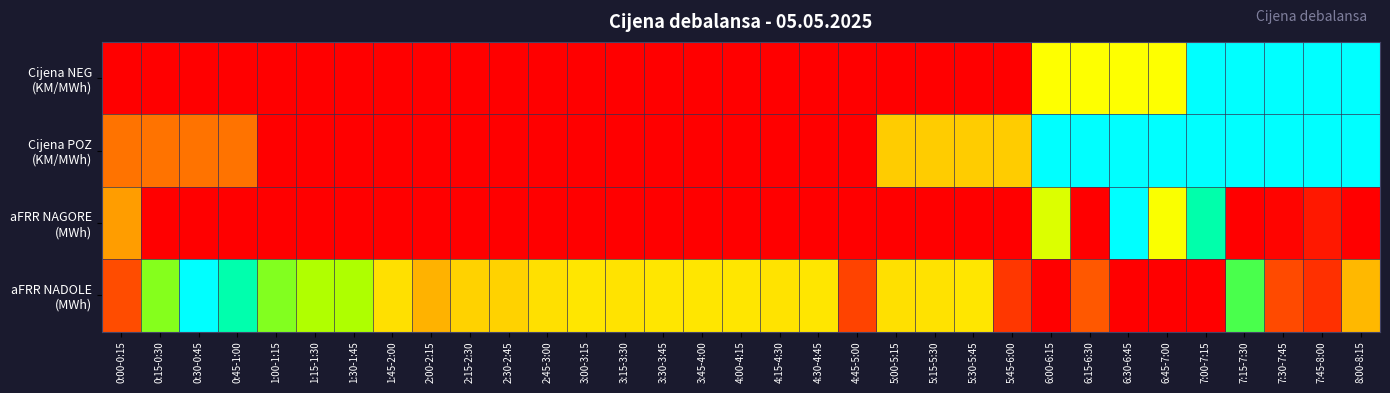

Count the number of categories in the chart.

33